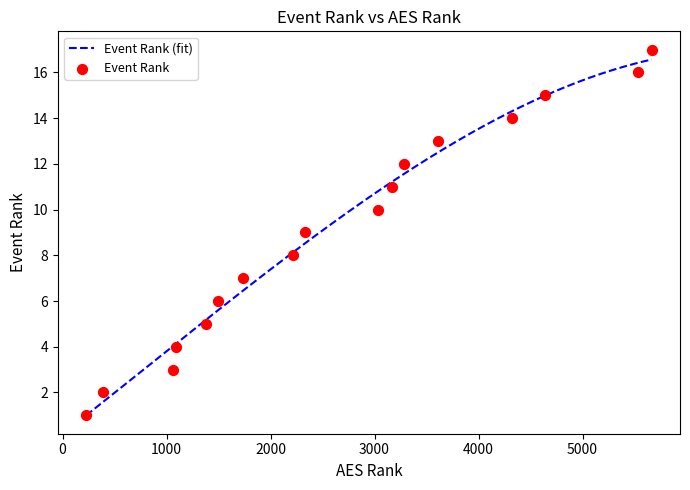

Approximately how many times larger is the value at 3606 compared to 3172?

1.2